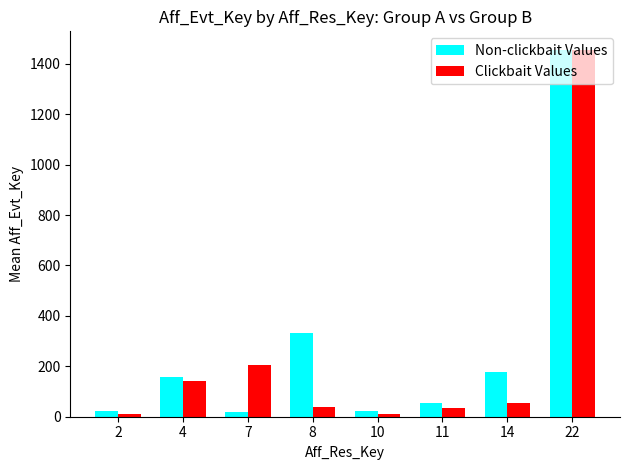

Is the value of Clickbait Values at 14 greater than the value of Non-clickbait Values at 14?

No